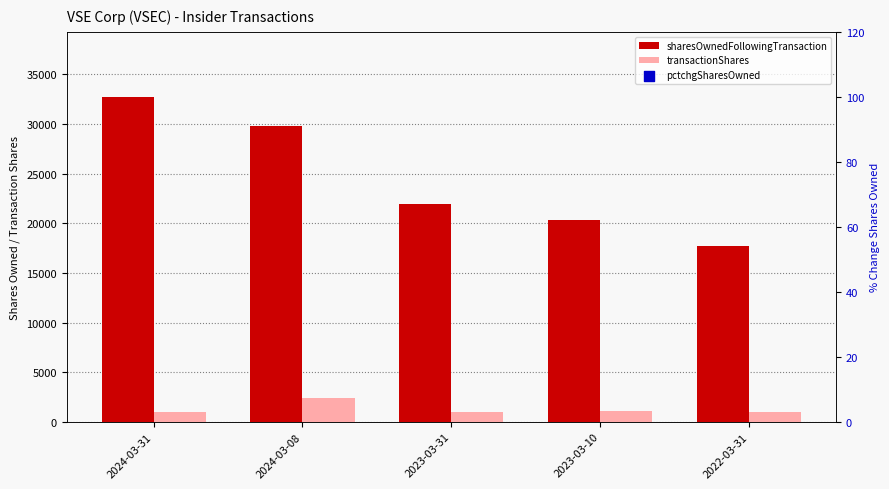

What is the total value across all series at 2024-03-08?

33233.0